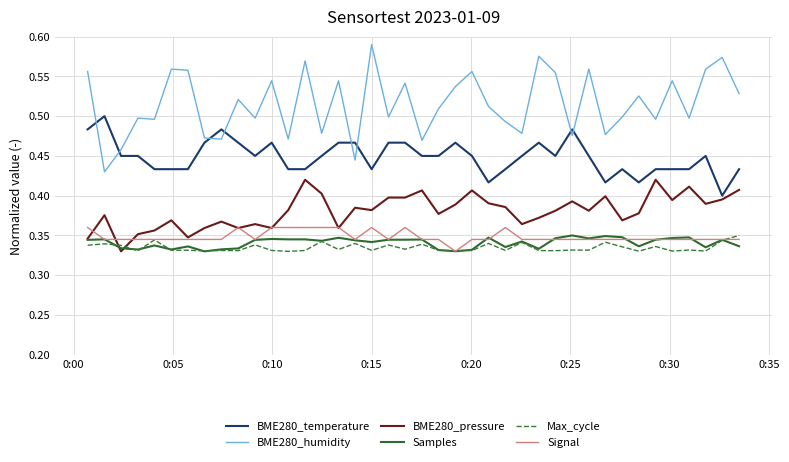

In BME280_humidity, how many points are higher than both neighbors (excluding endpoints)?

14